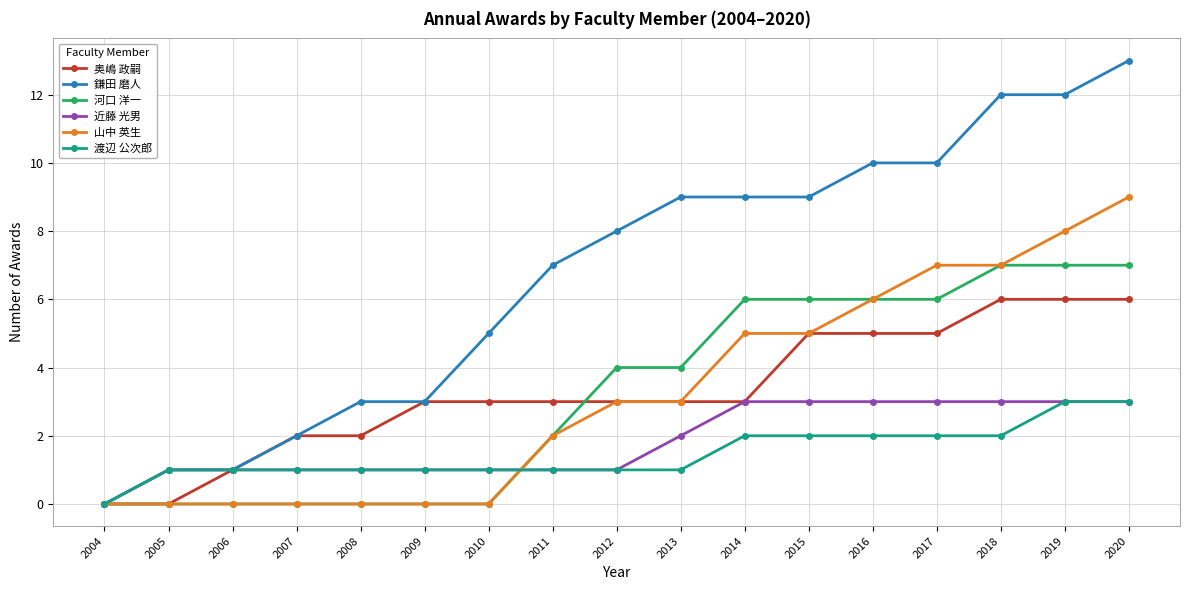

What is the difference between the maximum and second lowest values in the 鎌田 磨人 series?

12